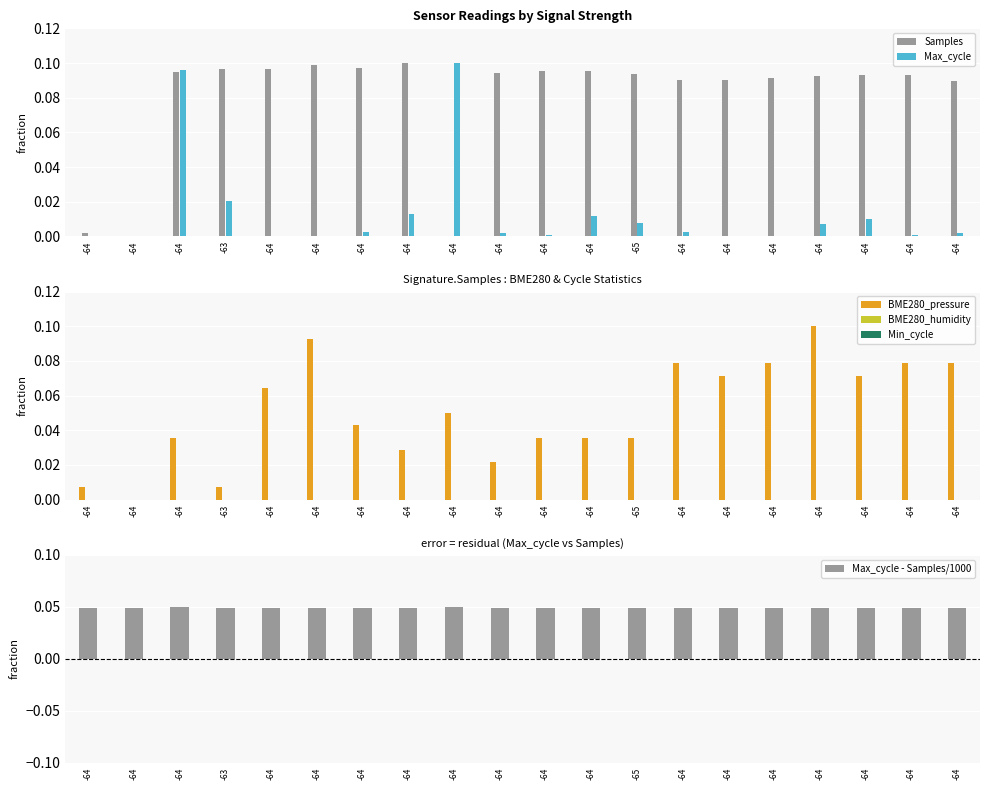

How many series are shown in this chart?

6